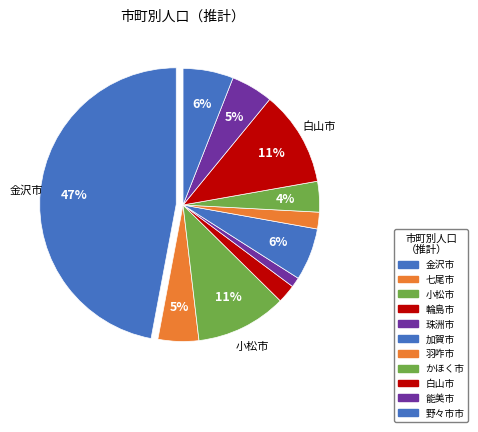

What portion of the pie excludes 白山市?

88.7%